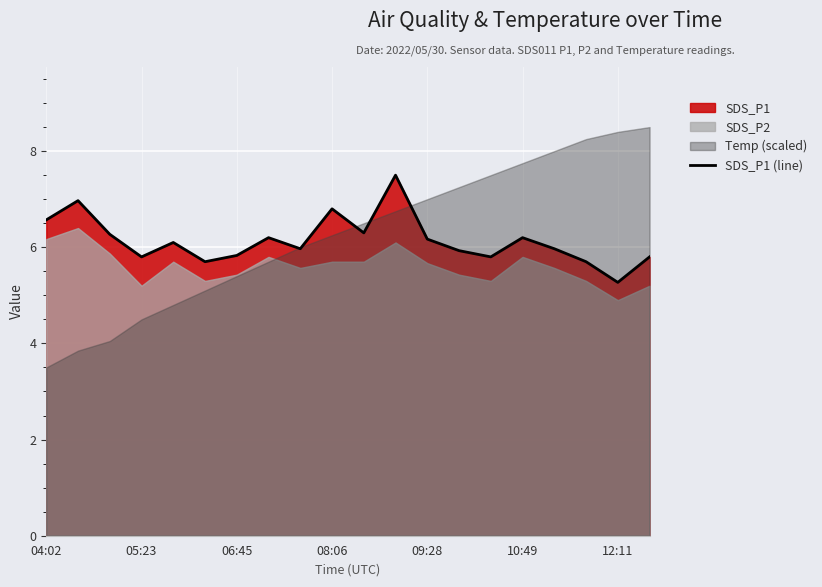

What is the lowest value of the SDS_P1 (line) series?

5.3